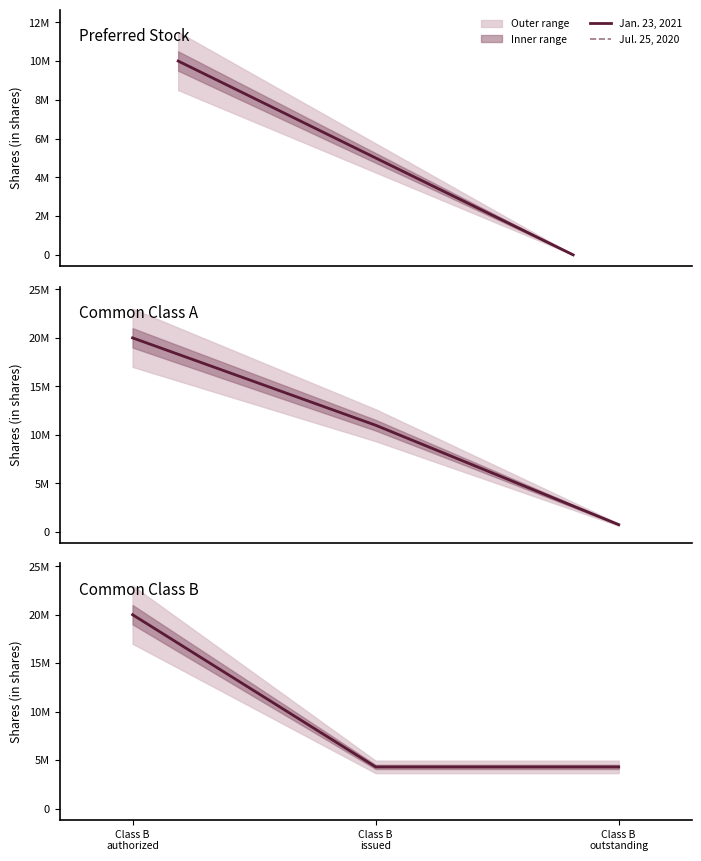

The value of Jul. 25, 2020 at Class B
issued is 4294000. True or false?

True